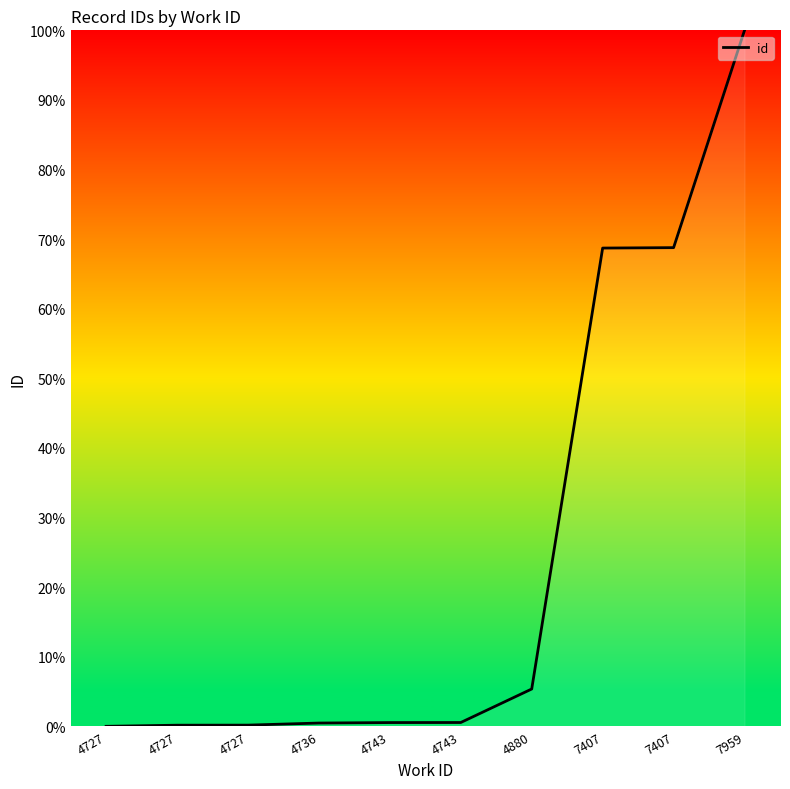

List the labels in order of value, largest first.

7959, 7407, 7407, 4880, 4743, 4743, 4736, 4727, 4727, 4727